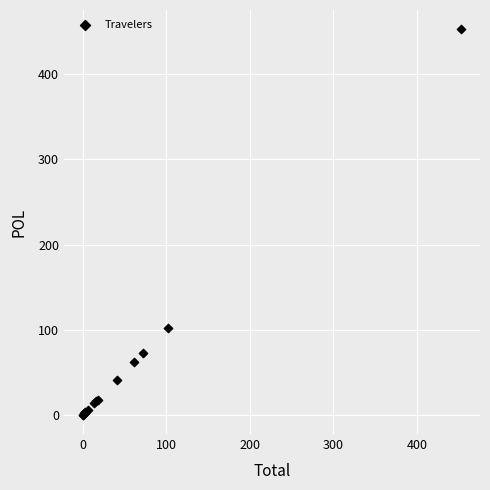

What Y value in the scatter plot is closest to 226?

101.8